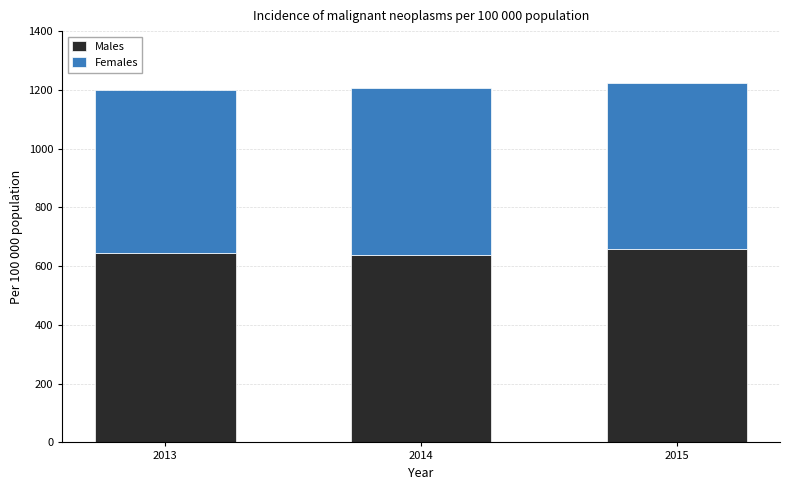

What is the maximum value for Males?

659.1